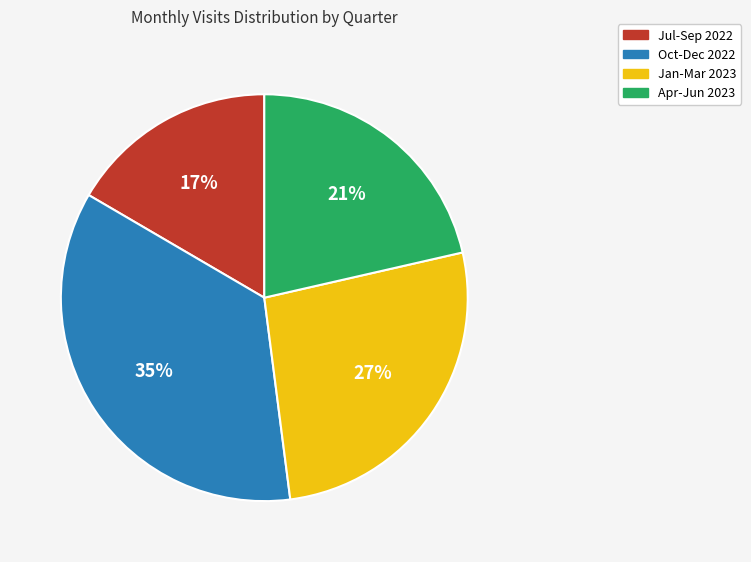

Which category has the biggest portion of the pie?

Oct-Dec 2022